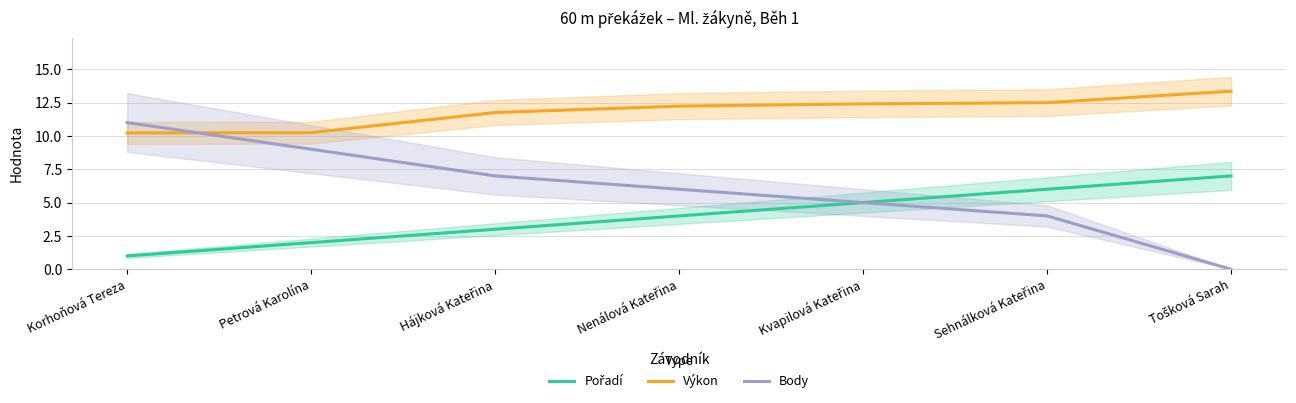

True or false: Výkon and Pořadí intersect in this chart.

False